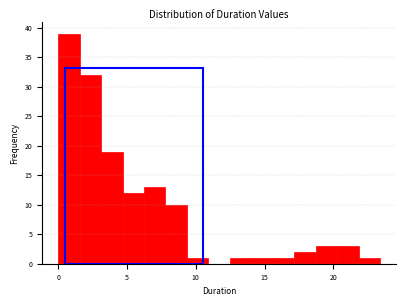

Read against the x-axis, roughly where is the centre of the tallest bar?

1.0